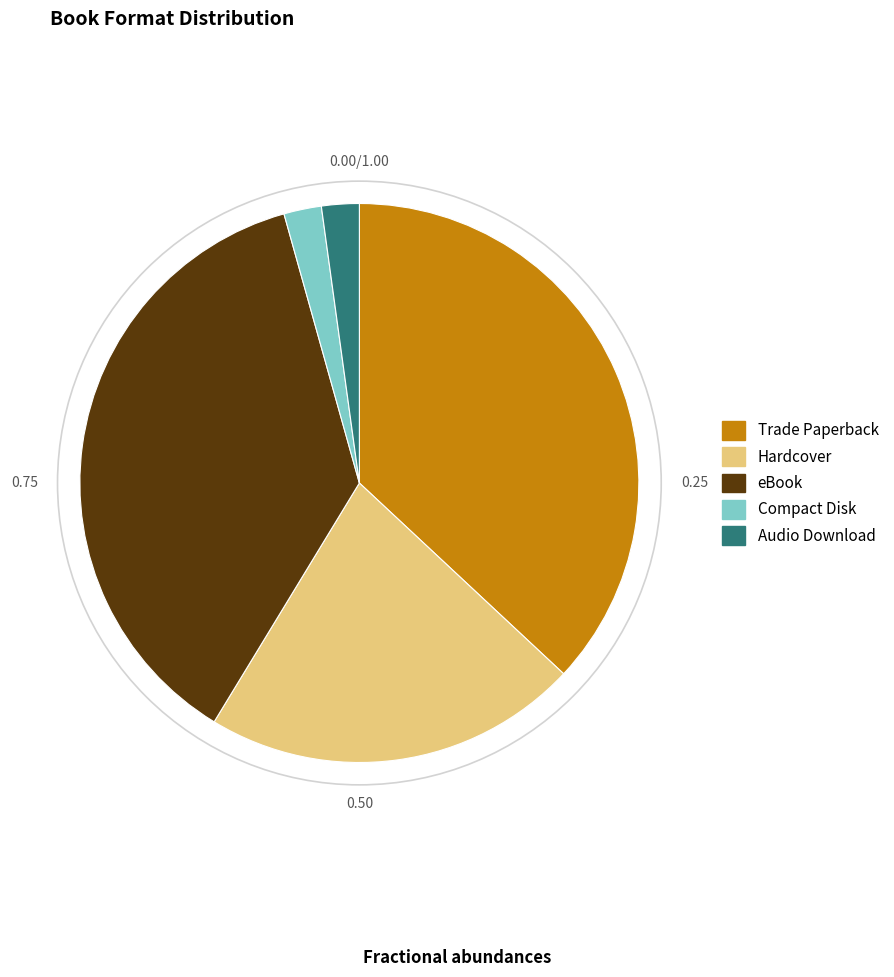

Is there any slice that represents more than half of the pie?

No